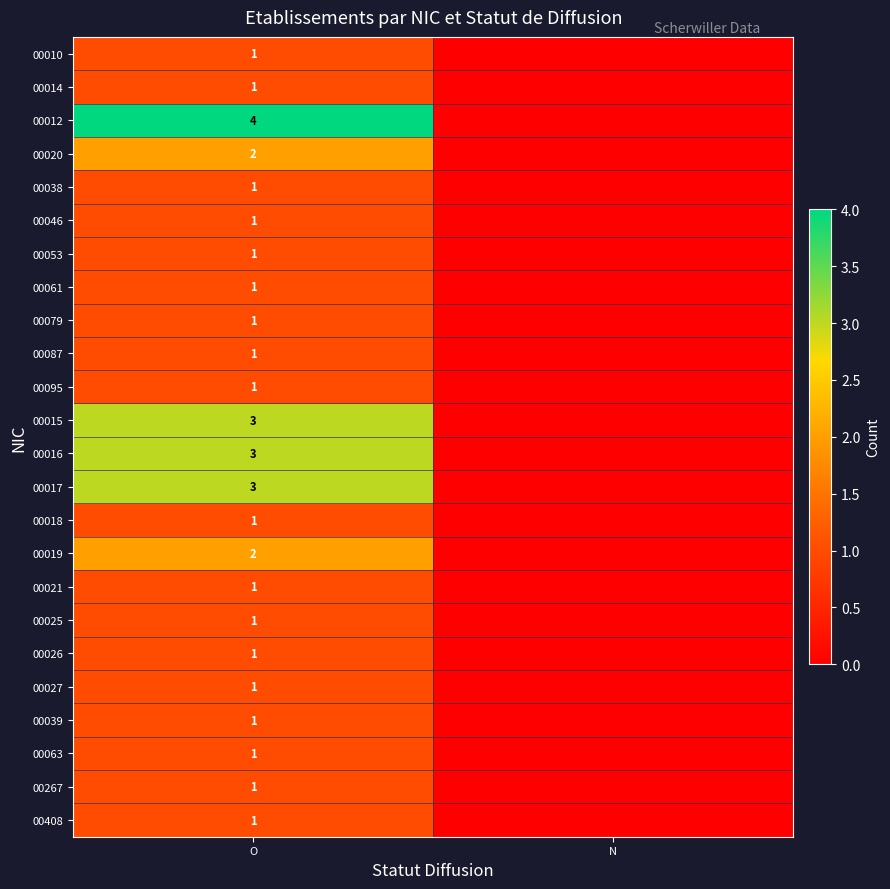

At which category is the sum across all series the highest?

O